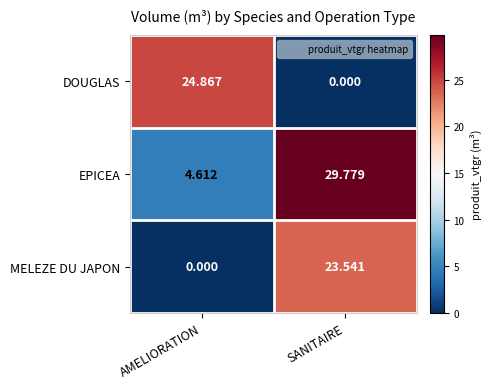

What is the total value across all series at AMELIORATION?

29.5